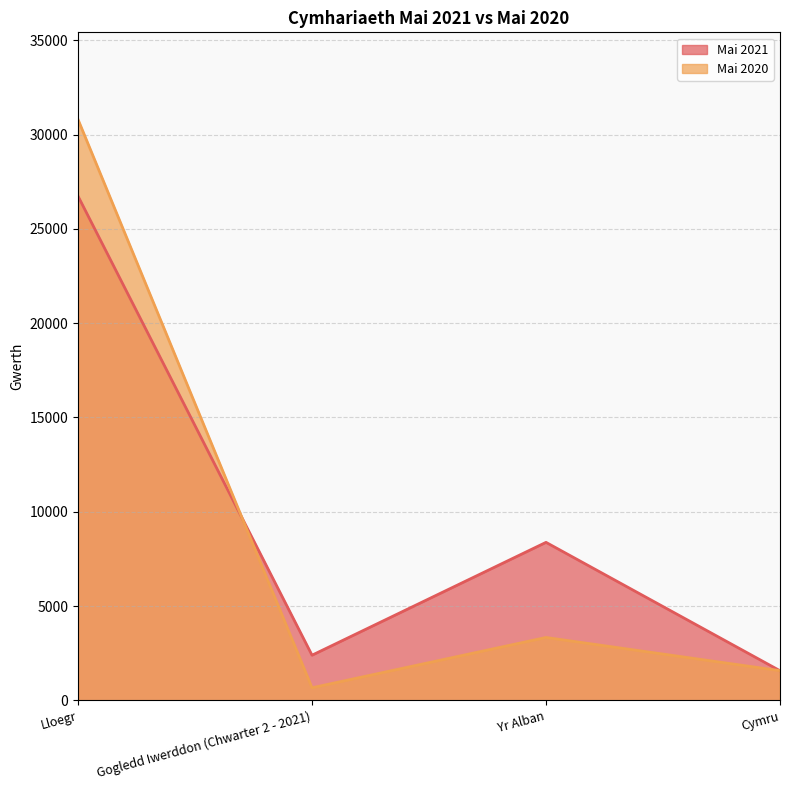

What is the difference between the Mai 2021 values at Cymru and Gogledd Iwerddon (Chwarter 2 - 2021)?

824